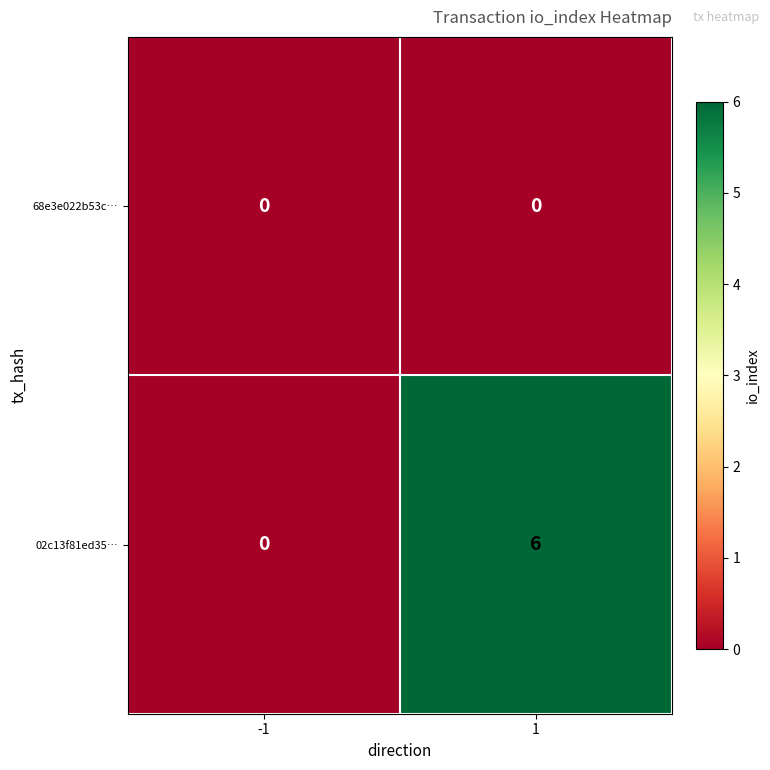

Reading right to left, list all the values displayed in this chart.

68e3e022b53c…: 1=0	-1=0
02c13f81ed35…: 1=6	-1=0